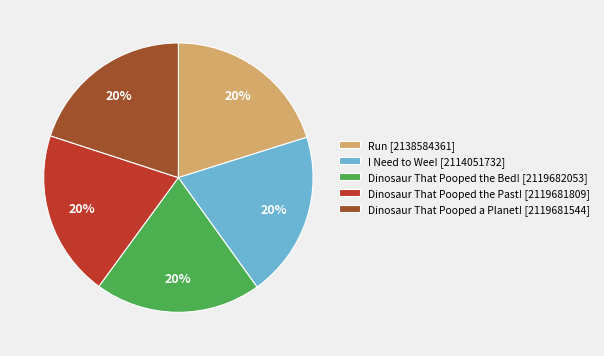

Approximately how many times larger is the value at Dinosaur That Pooped the Bed! [2119682053] compared to I Need to Wee! [2114051732]?

1.0